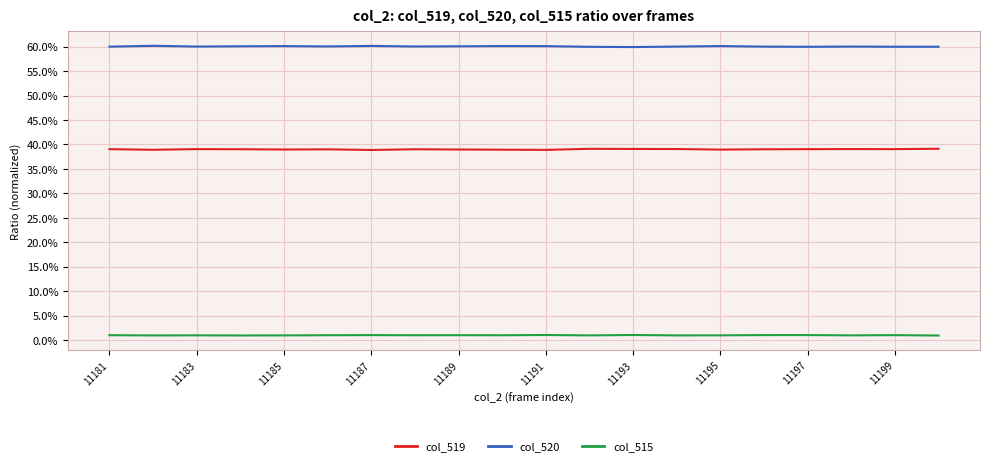

What are all the series names shown in the legend?

col_519, col_520, col_515